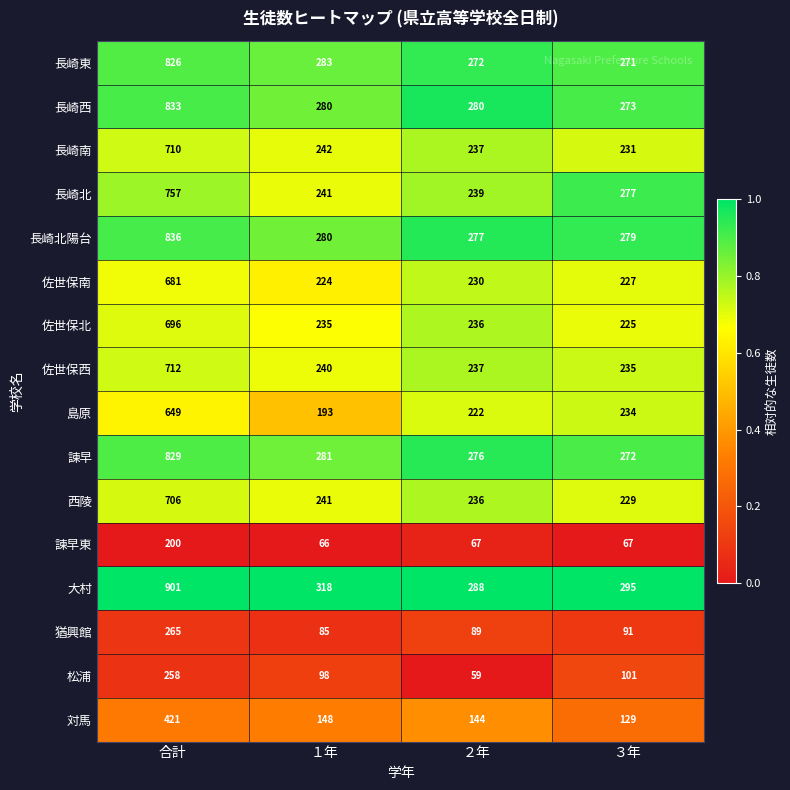

What is the greatest value displayed?

901